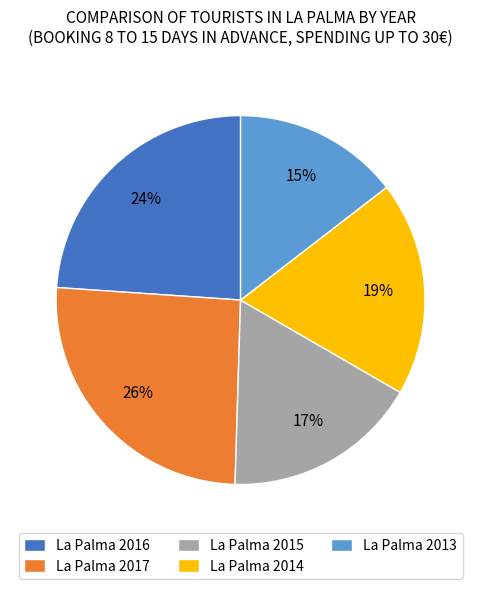

To the nearest percent, what is the difference between the largest and smallest slice percentages?

11%